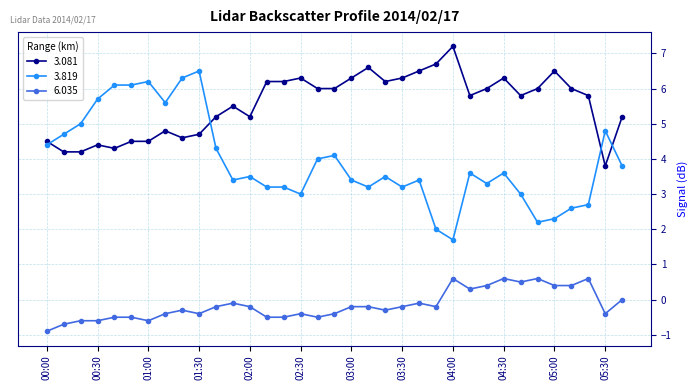

What is the value of the 3.081 point at the 30th from the left?

6.0